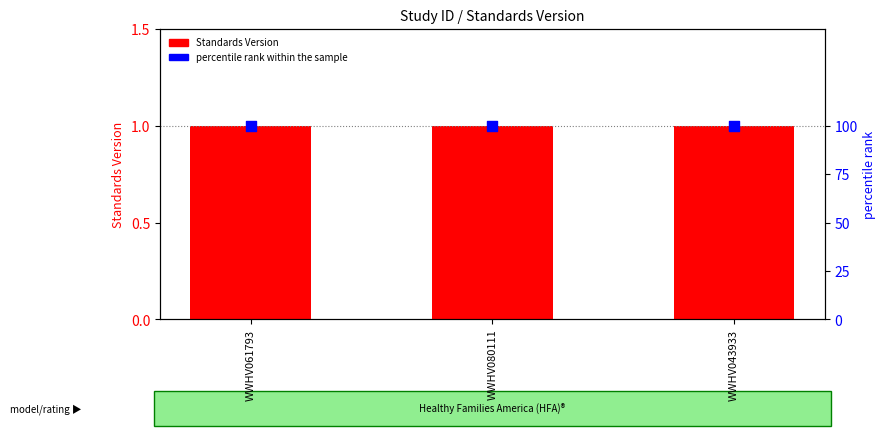

Which series has the widest spread of Y values?

Standards Version